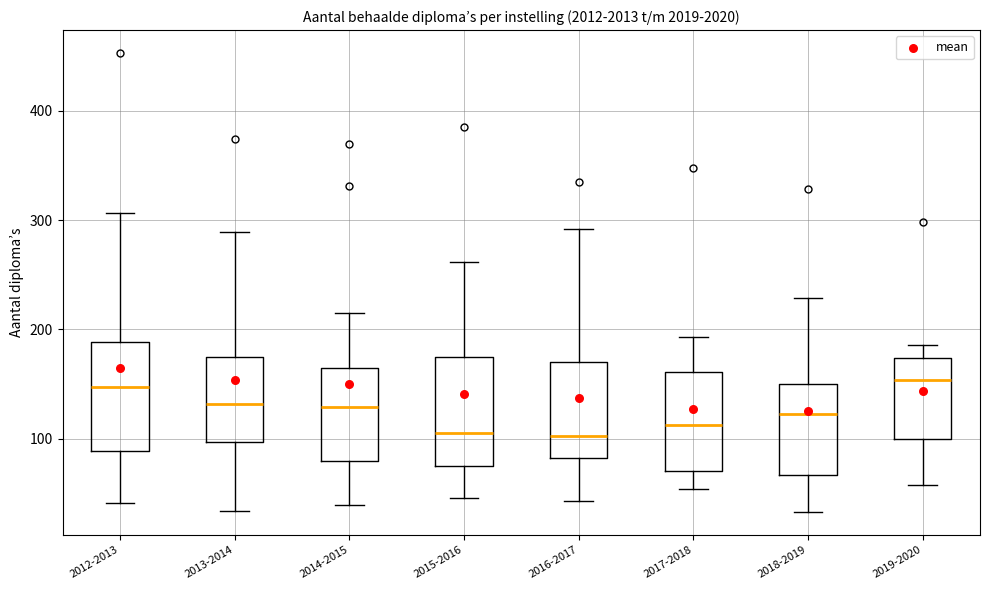

Reading left to right, transcribe this box plot: for each box, give where its median line is, the range the box spans, and where its two whiskers end, as read against the y-axis. The values are not printed on the chart, so give them approximately, as read against the axis.

2012-2013: median 150, box 90 to 190, whiskers 40 to 310
2013-2014: median 130, box 100 to 170, whiskers 30 to 290
2014-2015: median 130, box 80 to 160, whiskers 40 to 220
2015-2016: median 110, box 80 to 170, whiskers 50 to 260
2016-2017: median 100, box 80 to 170, whiskers 40 to 290
2017-2018: median 110, box 70 to 160, whiskers 50 to 190
2018-2019: median 120, box 70 to 150, whiskers 30 to 230
2019-2020: median 150, box 100 to 170, whiskers 60 to 190